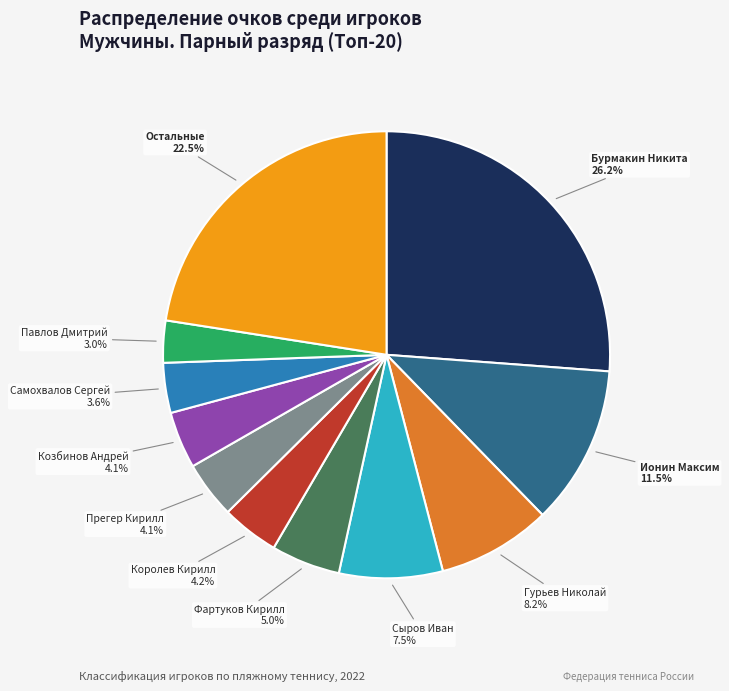

Is there any slice that represents more than half of the pie?

No